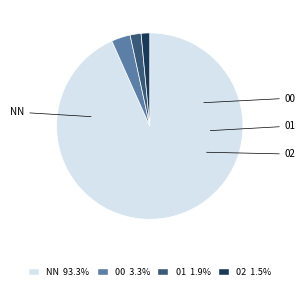

How many slices are in this pie chart?

4